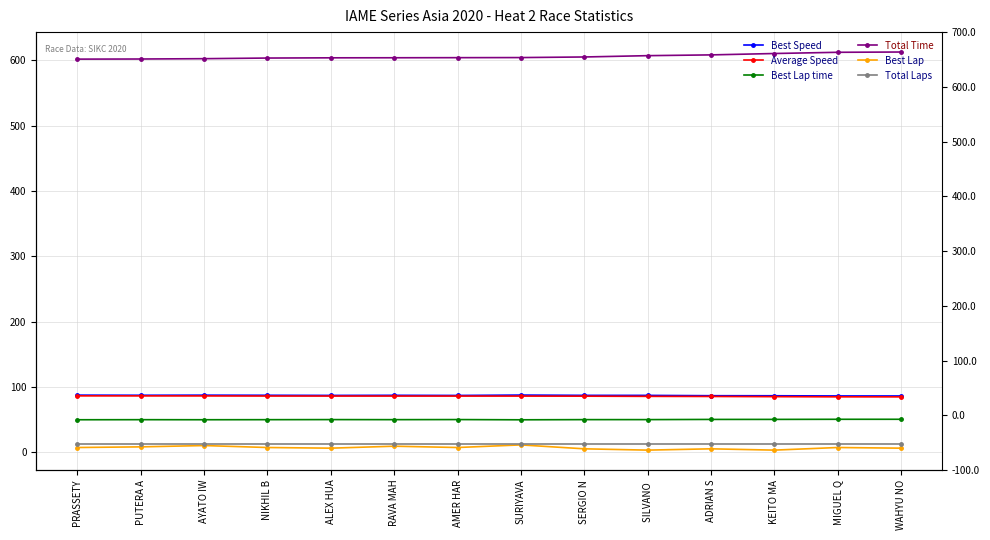

Count the Best Lap values in the range 5 to 8.

9